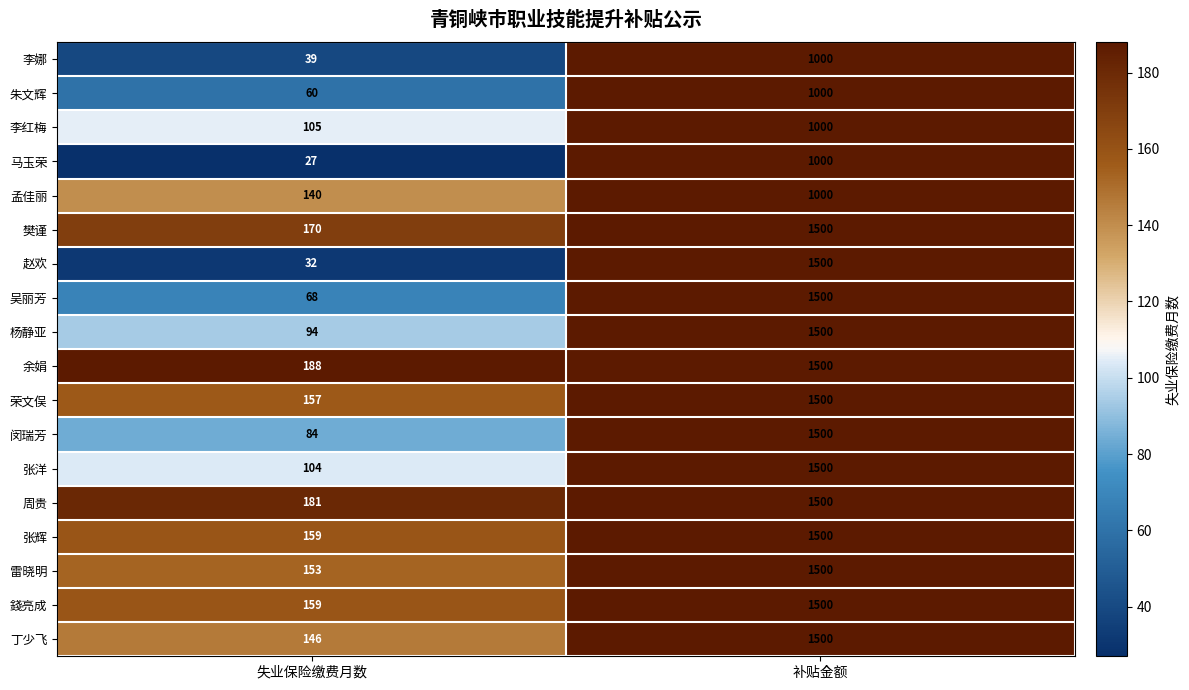

What is the difference between the highest and lowest values at 补贴金额?

500